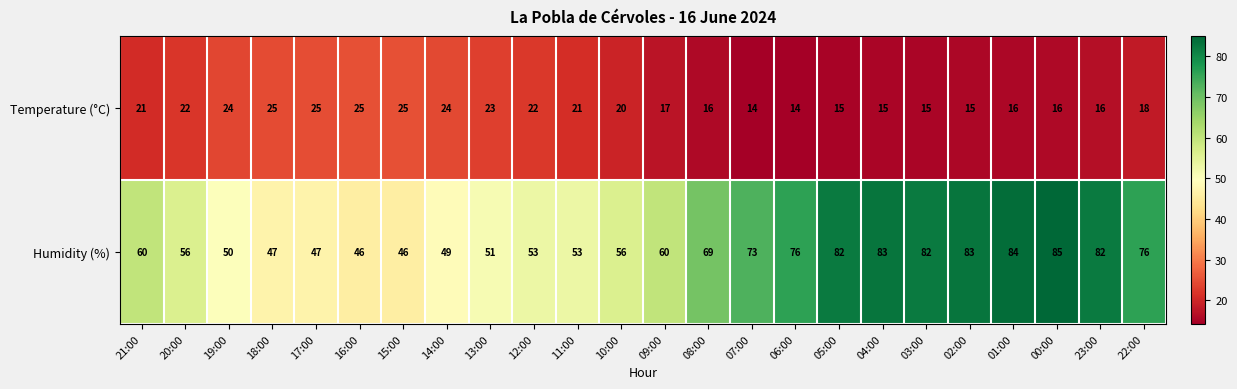

What is the sum of the Humidity (%) values at 19:00 and 09:00?

110